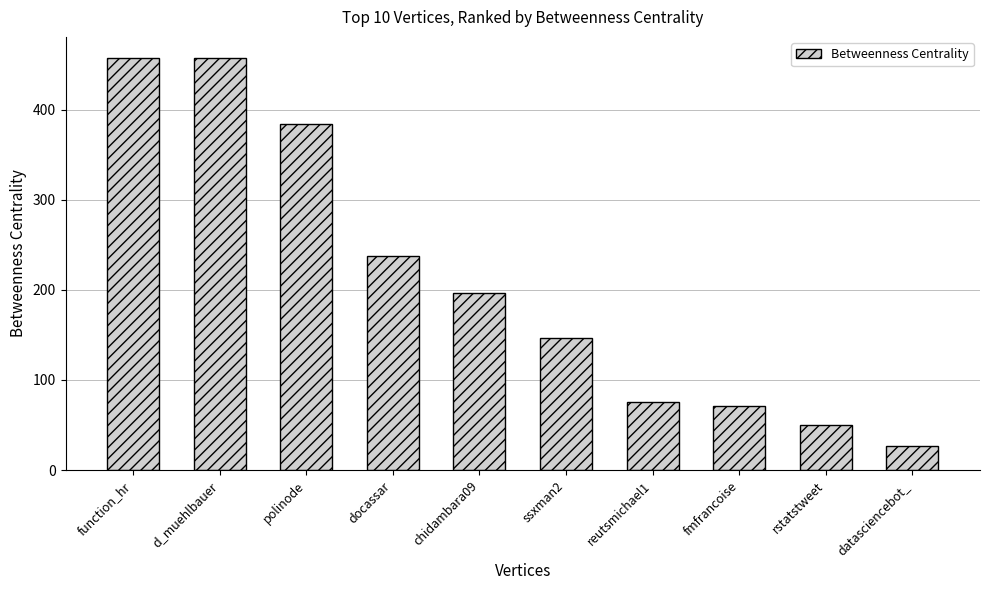

What is the ratio of the value at chidambara09 to the value at polinode?

0.5